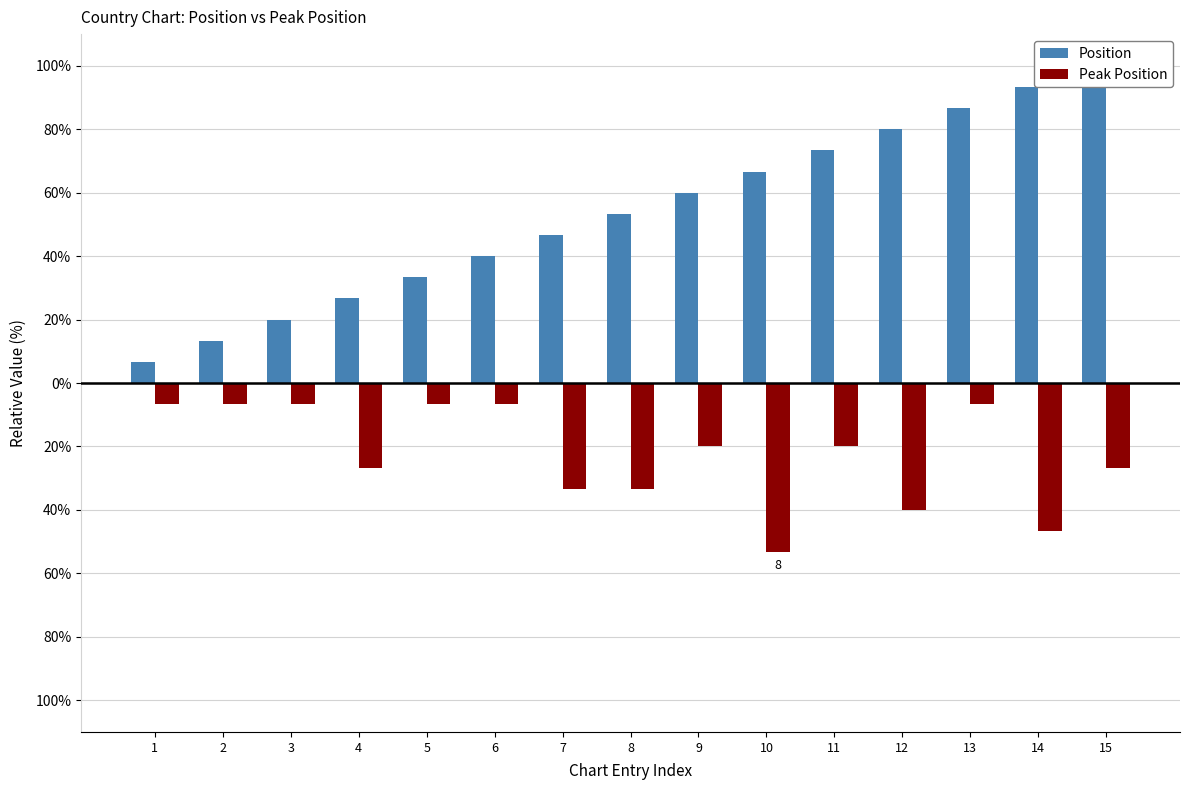

Is the value of Peak Position at 8 greater than the value of Position at 1?

No